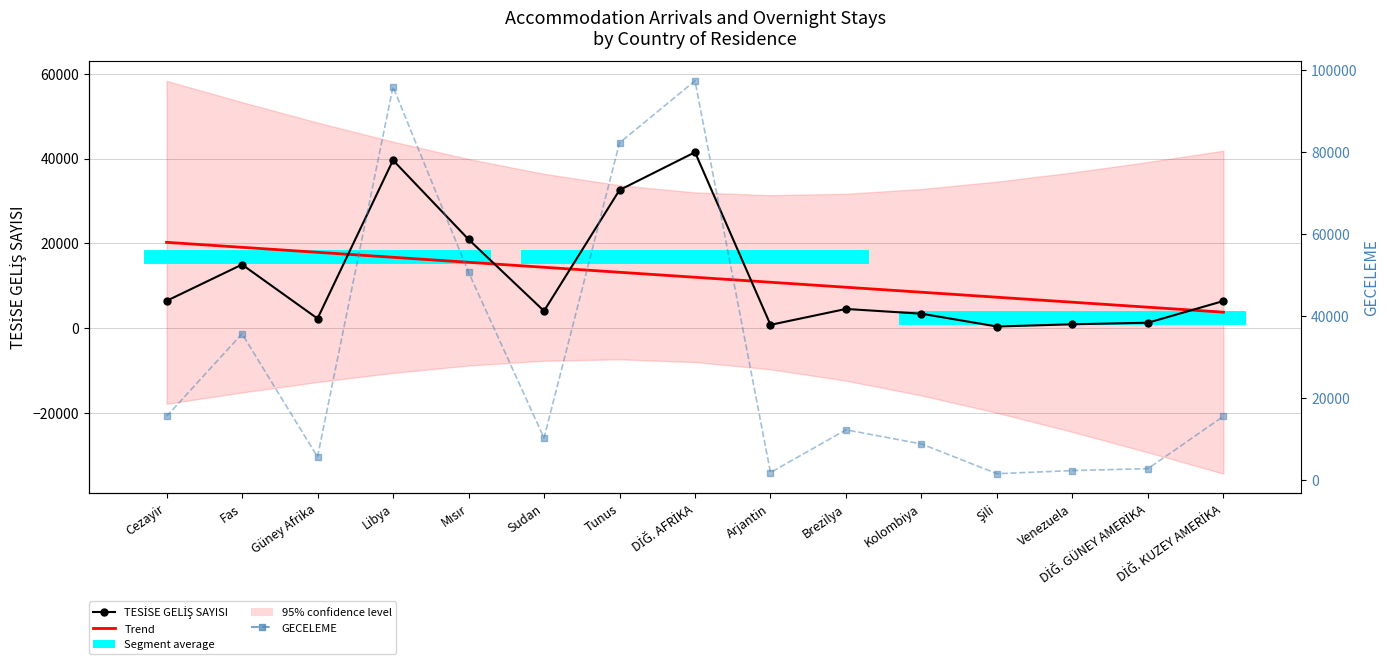

What is the total value across all series at Arjantin?

13351.4